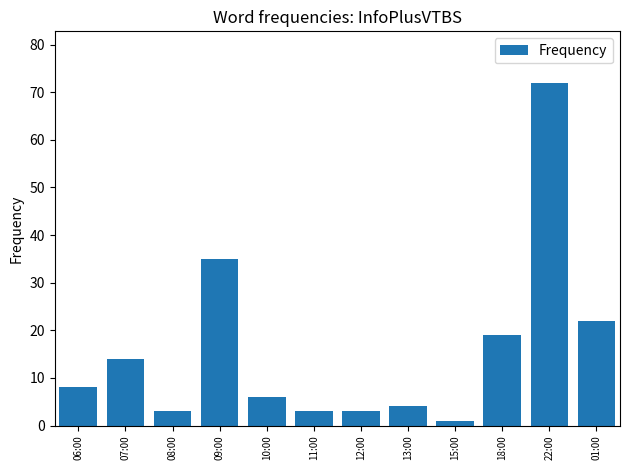

The value at 11:00 is 3. True or false?

True